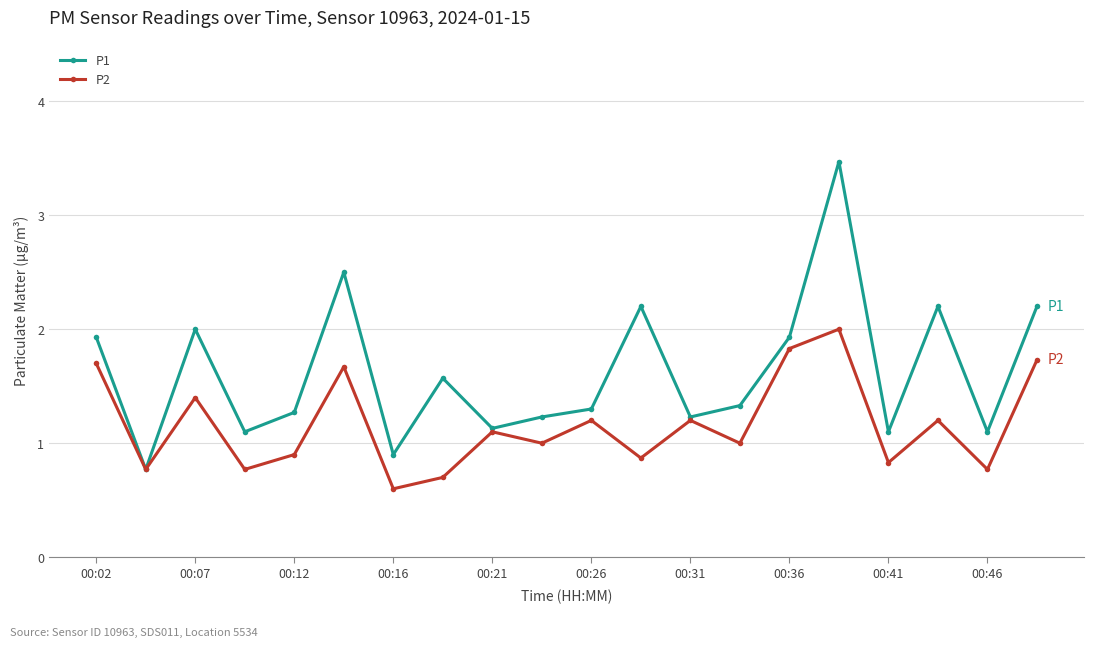

Which series has the widest spread of values?

P1